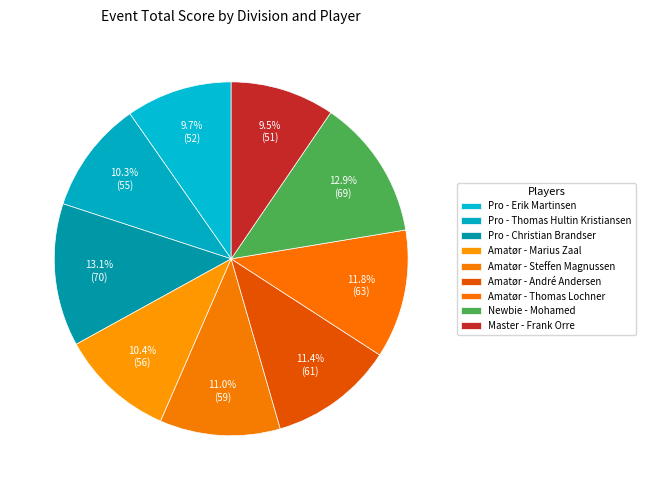

Count the number of slices in the pie.

9